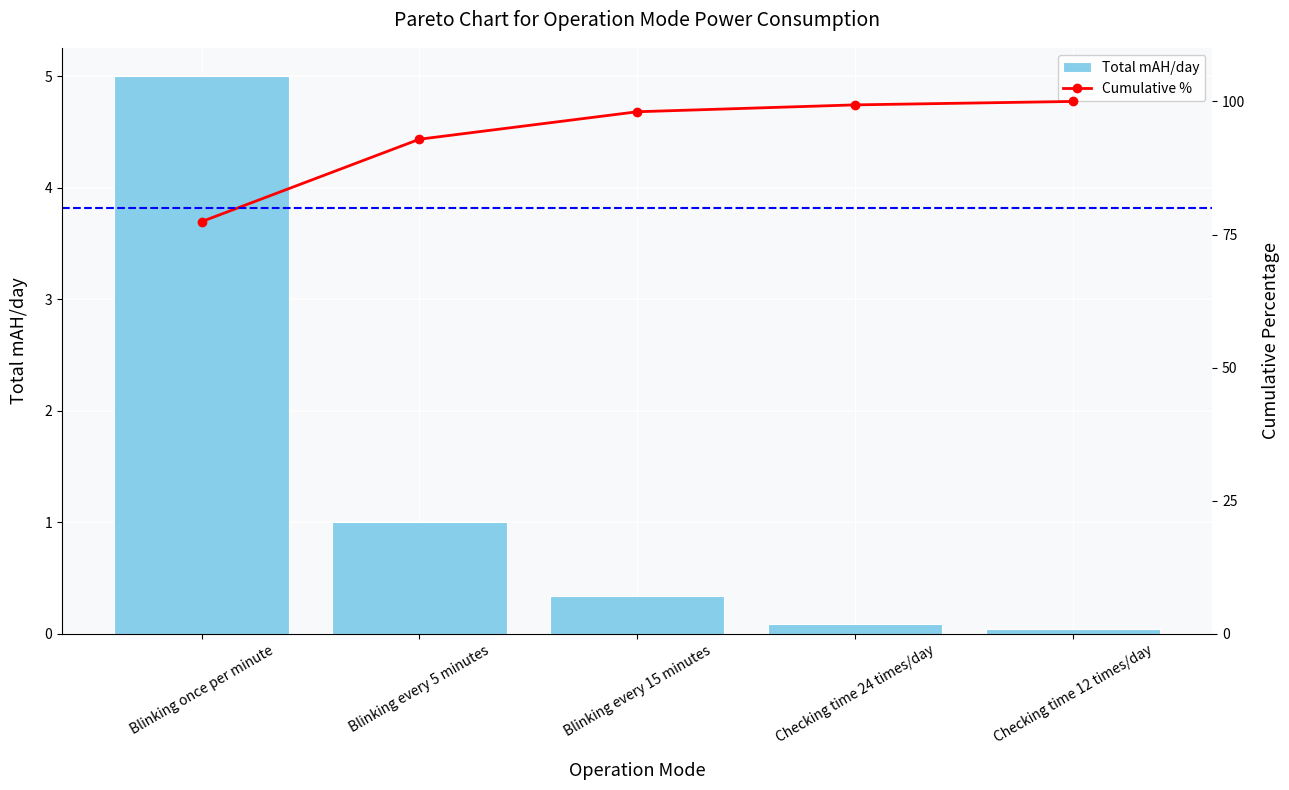

At which category does the chart reach its minimum across all series?

Checking time 12 times/day